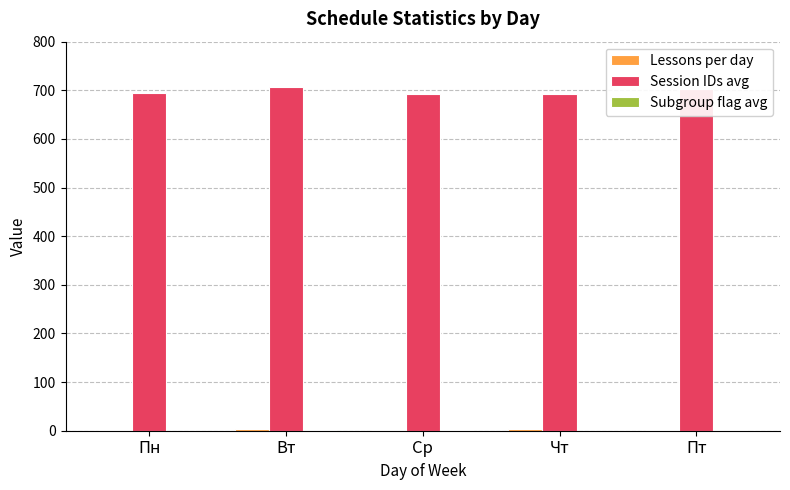

True or false: Session IDs avg has a value of 963 at Пн.

False